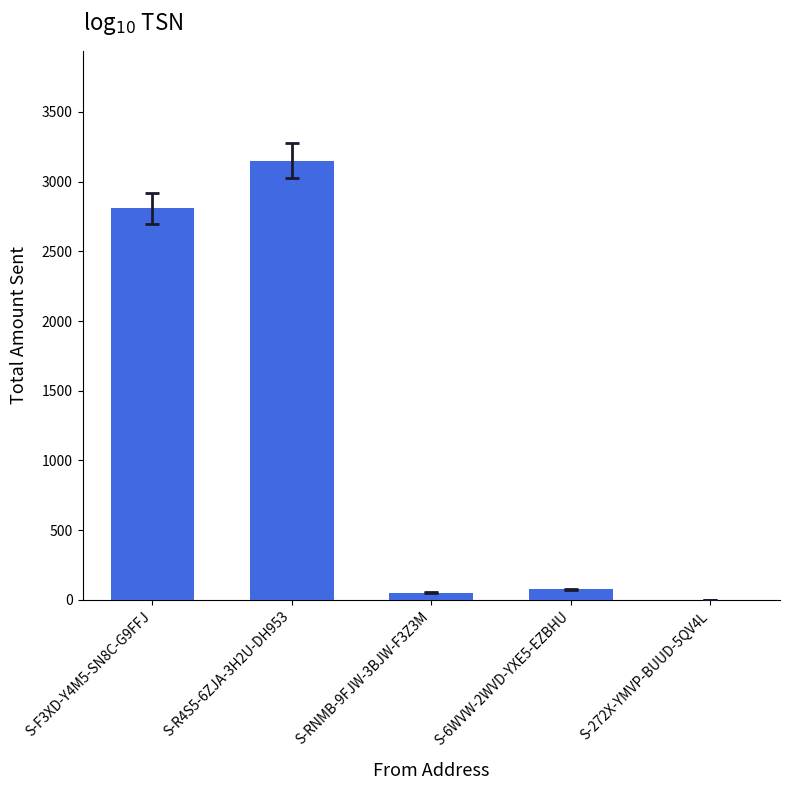

Which category has the highest value across all series?

S-R4S5-6ZJA-3H2U-DH953